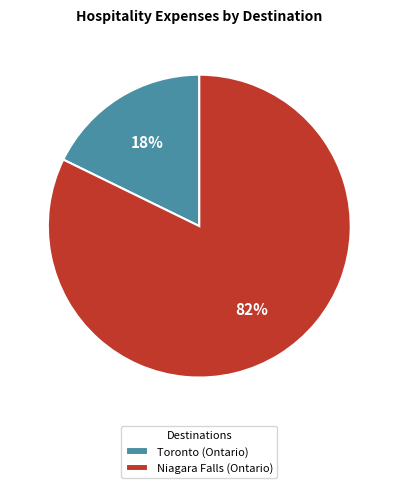

Rank the categories by value from lowest to highest.

Toronto (Ontario), Niagara Falls (Ontario)